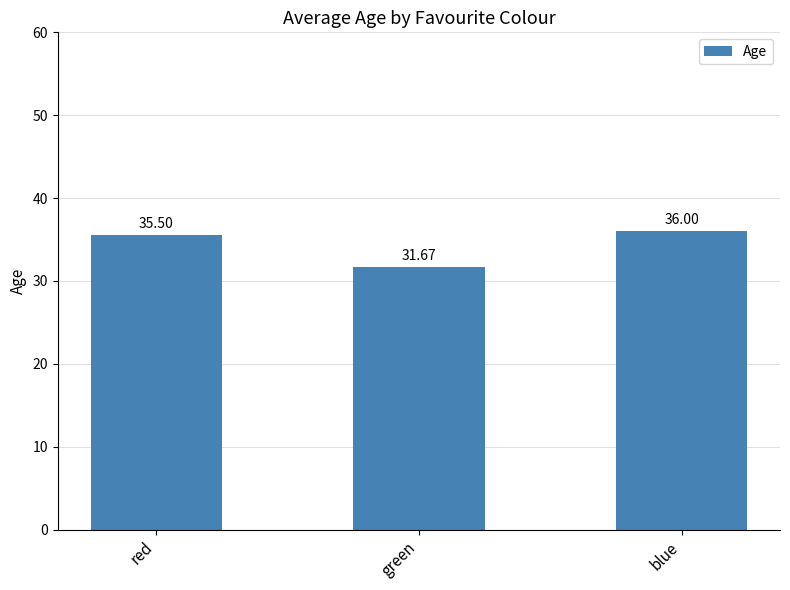

What position from the left is red?

1